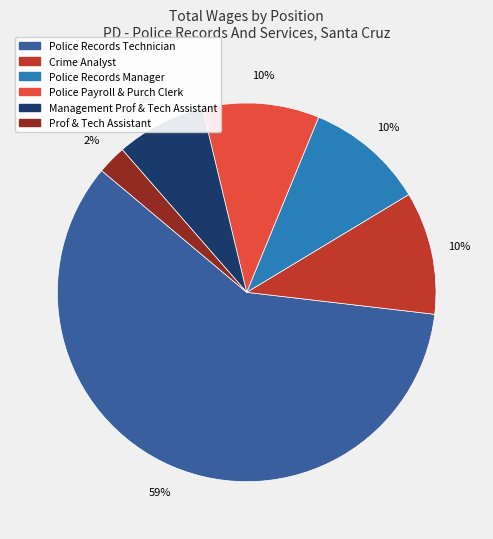

How many slices are in this pie chart?

6